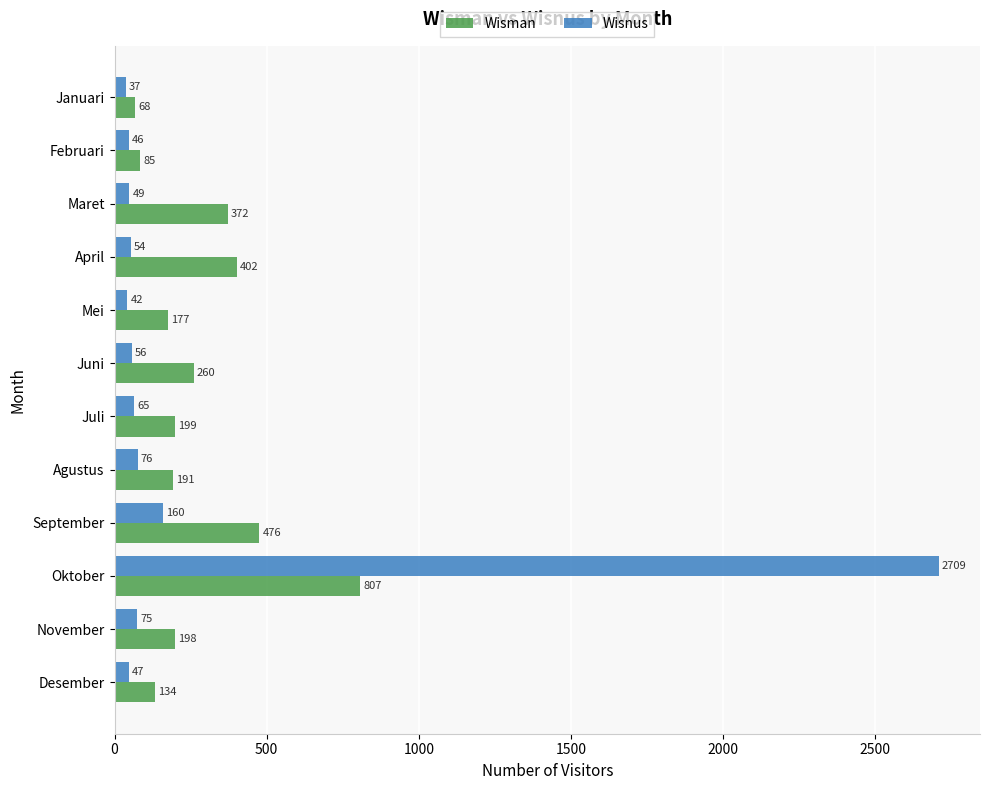

Count the number of categories in the chart.

12